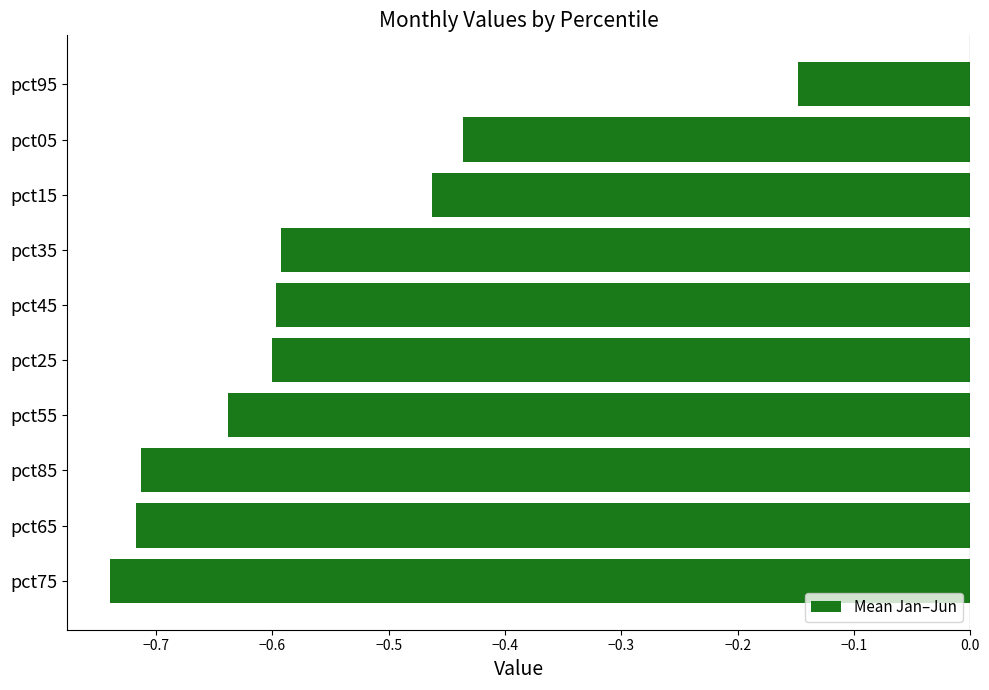

How many distinct data groups are displayed?

1